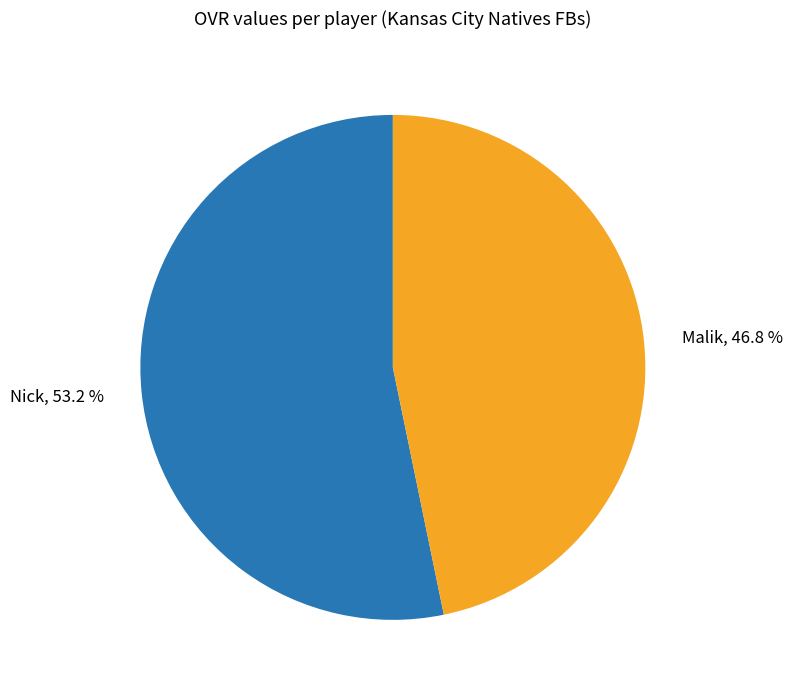

Combined, do Malik and Nick account for over 50%?

Yes